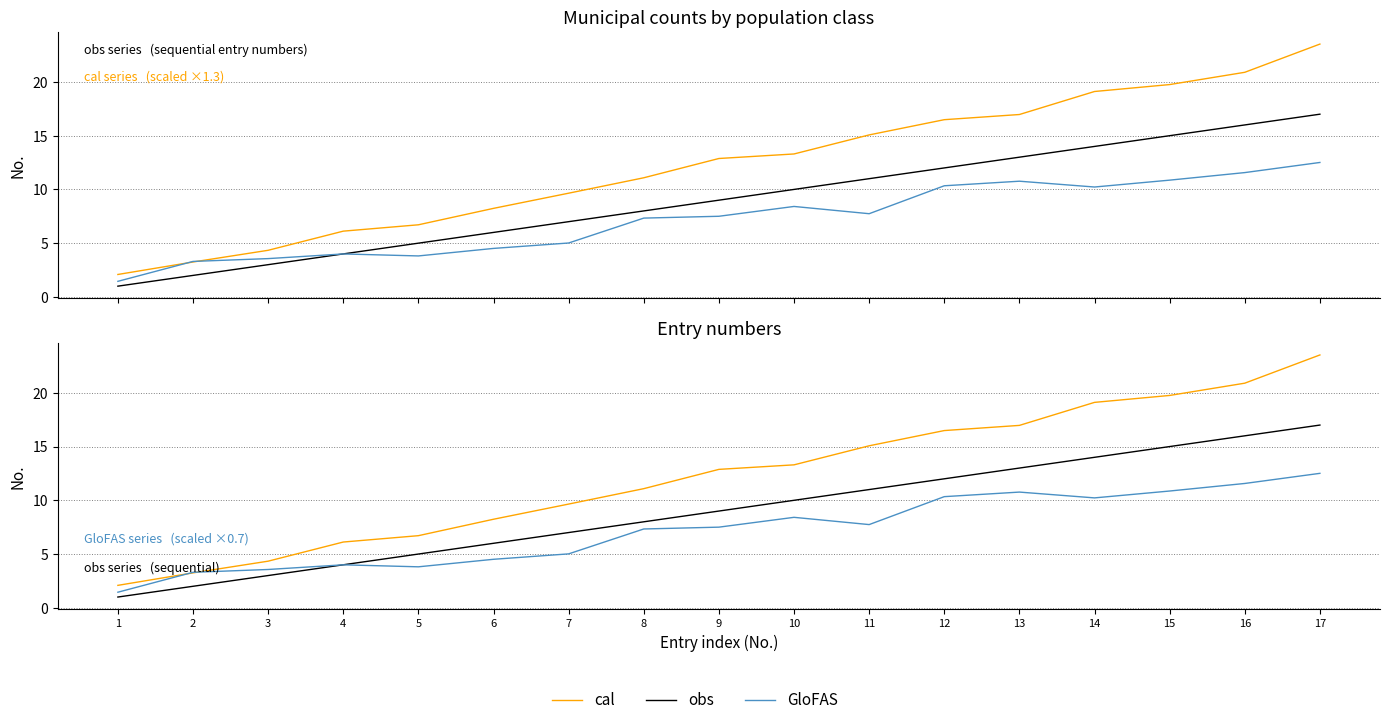

What is the difference between the highest and lowest values at 3?

1.3